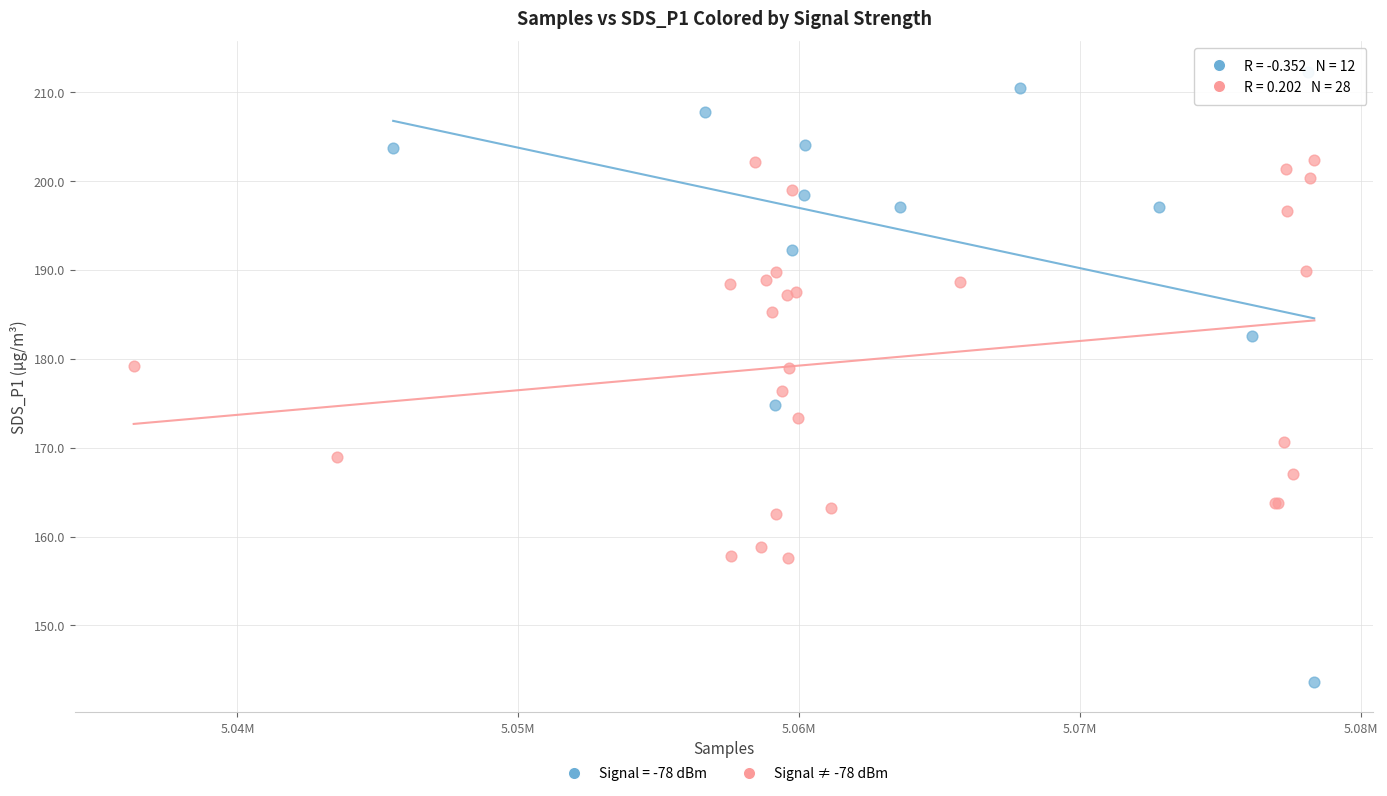

Which series reaches the maximum Y coordinate?

Signal = -78 dBm